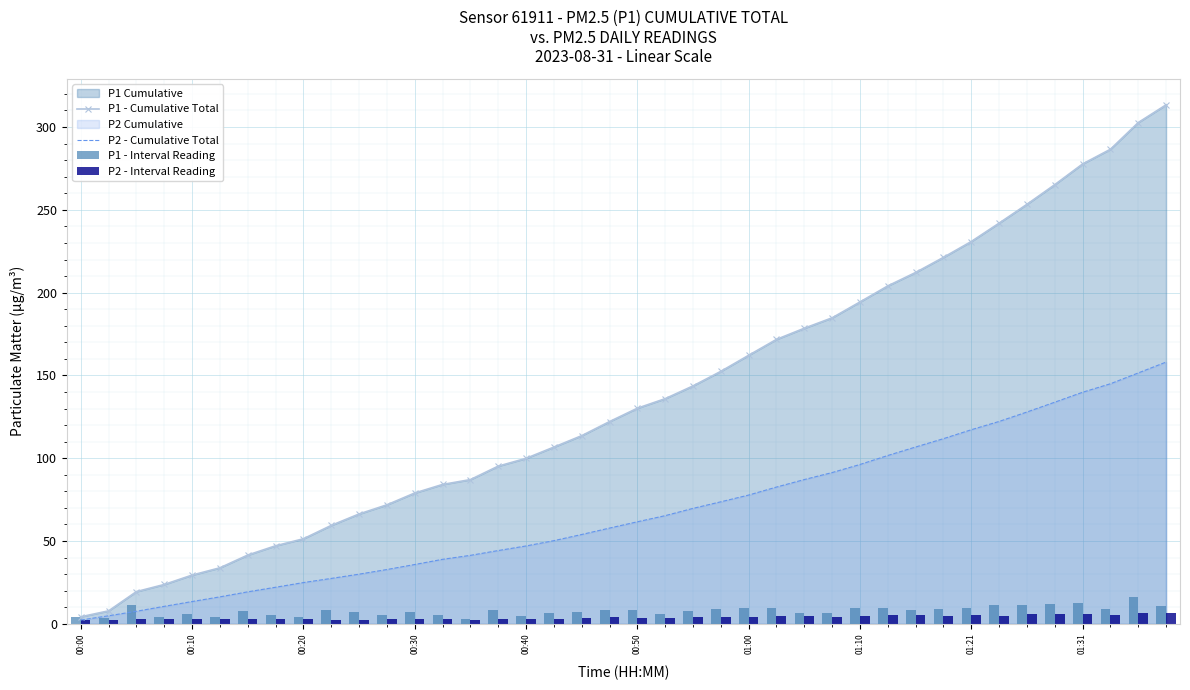

The P1 - Cumulative Total series shows 90.3 at 00:20. True or false?

False